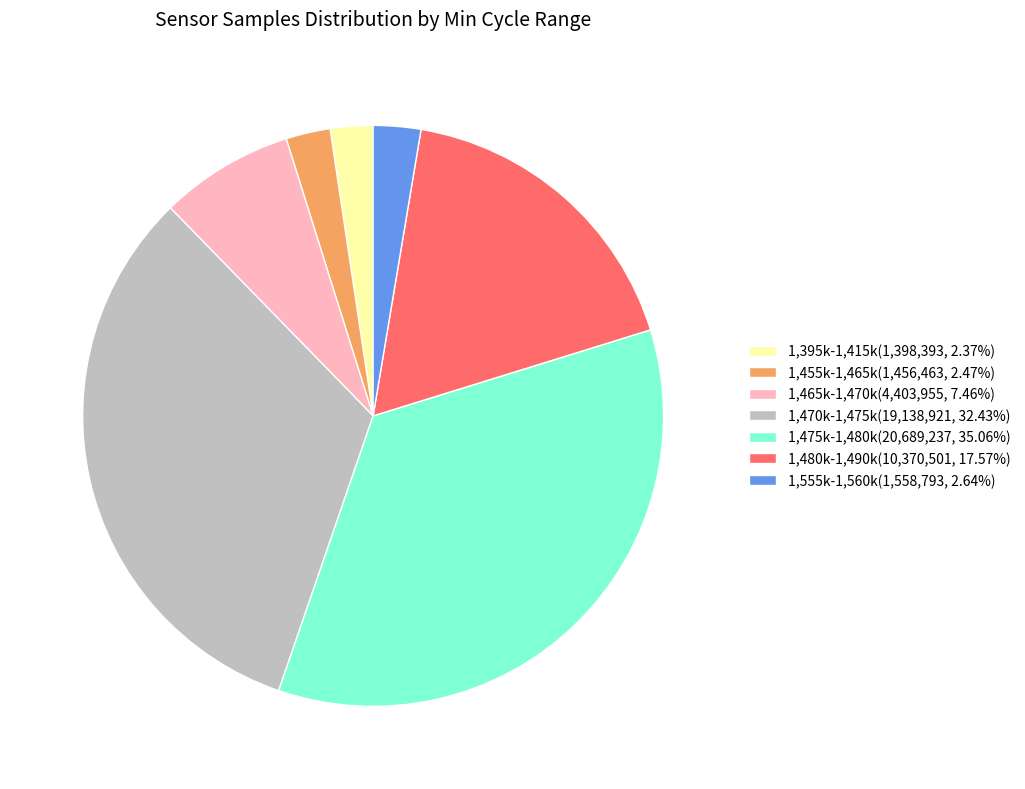

Count the number of slices in the pie.

7